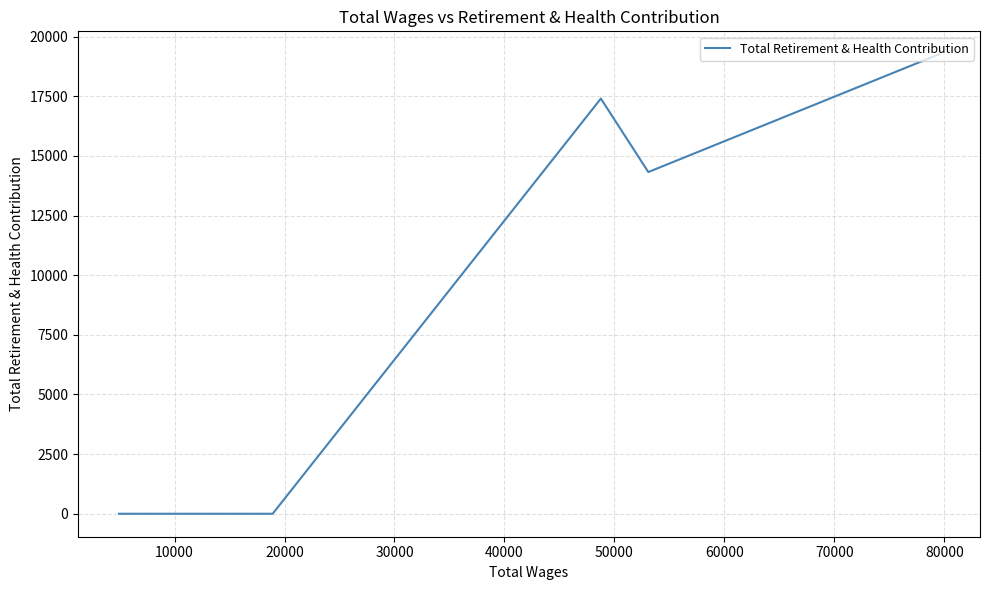

What is the difference between the second highest and second lowest values?

17402